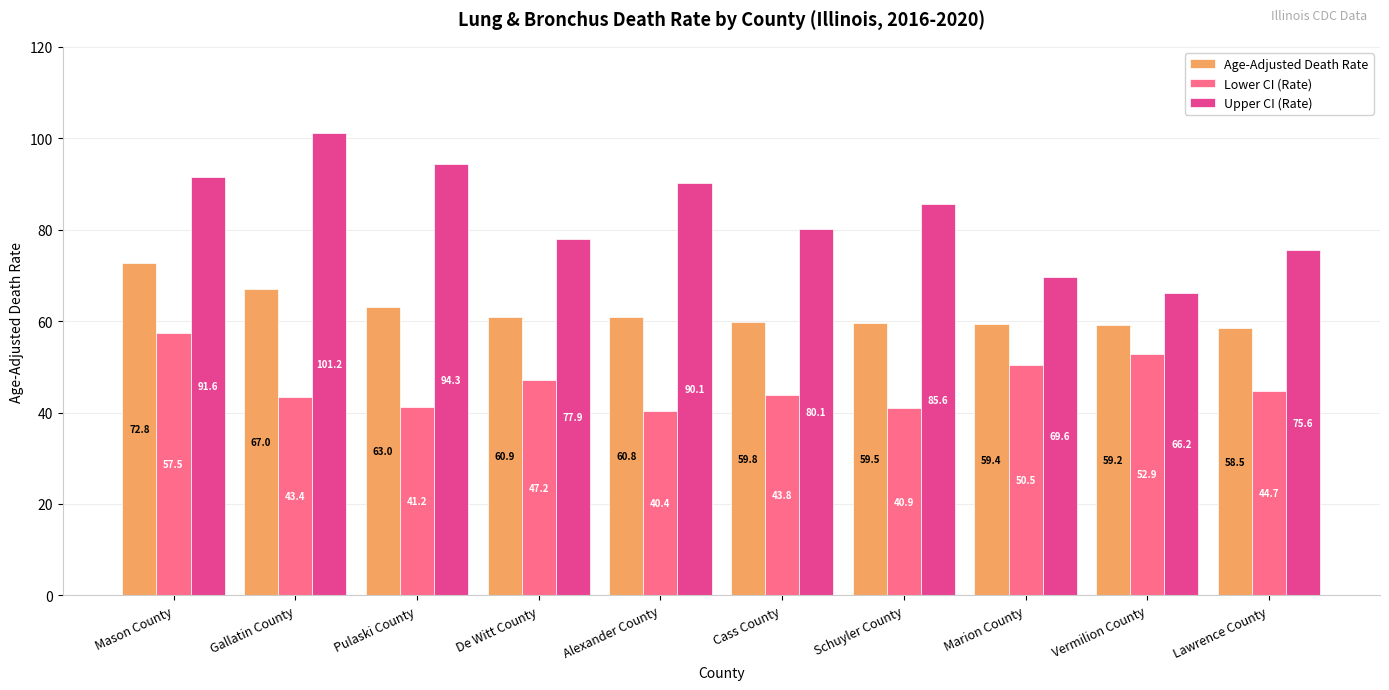

Reading left to right, list all the values displayed in this chart.

Age-Adjusted Death Rate: Mason County=72.8	Gallatin County=67.0	Pulaski County=63.0	De Witt County=60.9	Alexander County=60.8	Cass County=59.8	Schuyler County=59.5	Marion County=59.4	Vermilion County=59.2	Lawrence County=58.5
Lower CI (Rate): Mason County=57.5	Gallatin County=43.4	Pulaski County=41.2	De Witt County=47.2	Alexander County=40.4	Cass County=43.8	Schuyler County=40.9	Marion County=50.5	Vermilion County=52.9	Lawrence County=44.7
Upper CI (Rate): Mason County=91.6	Gallatin County=101.2	Pulaski County=94.3	De Witt County=77.9	Alexander County=90.1	Cass County=80.1	Schuyler County=85.6	Marion County=69.6	Vermilion County=66.2	Lawrence County=75.6